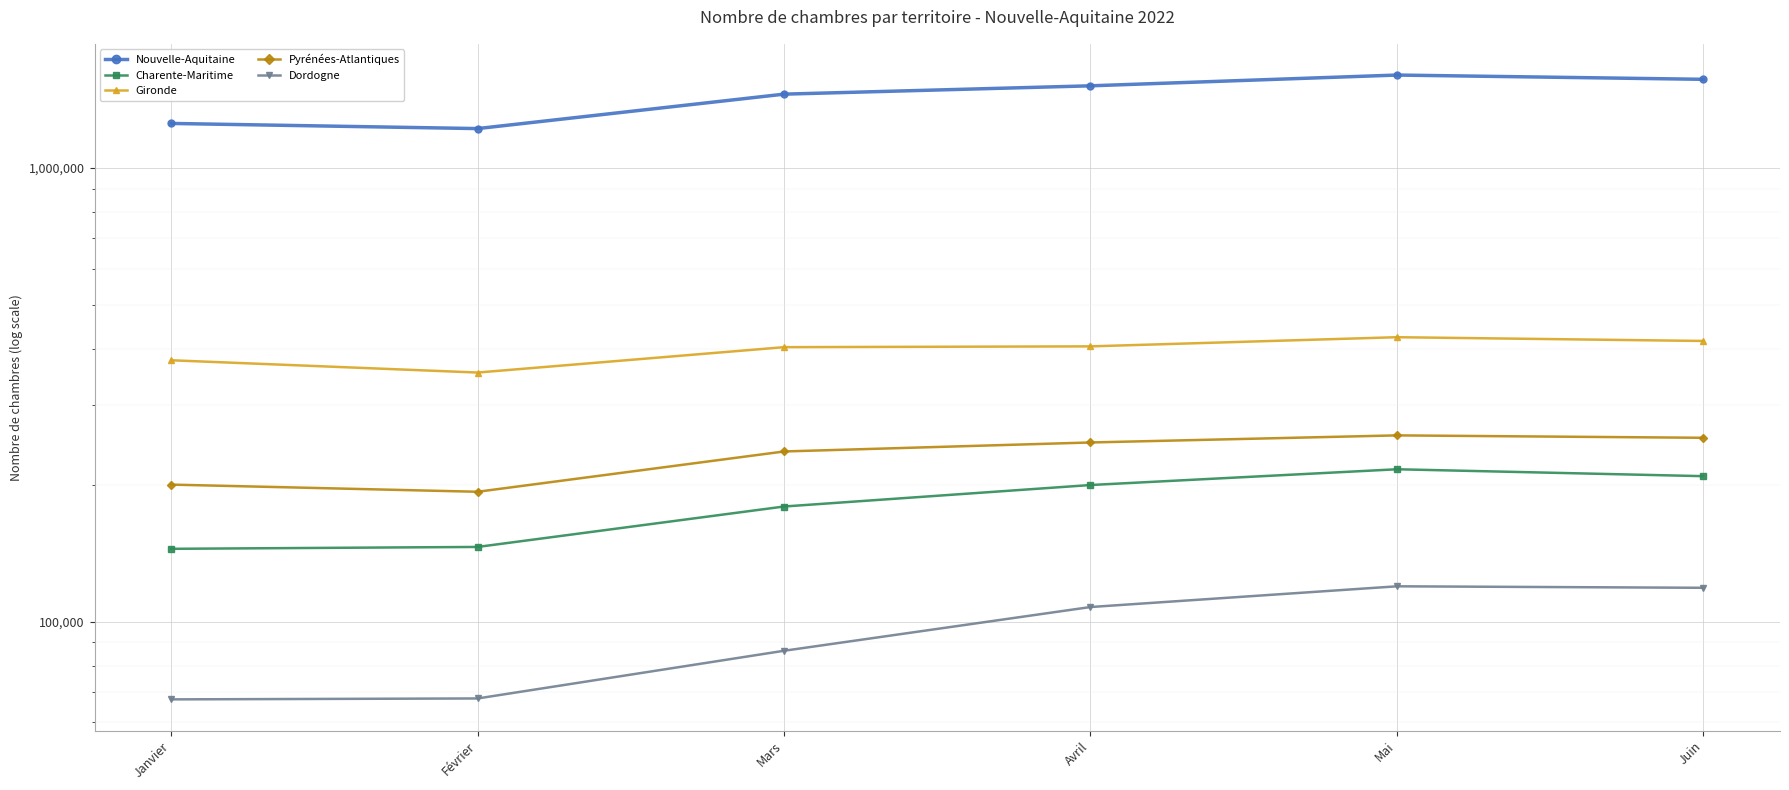

At how many categories does at least one series exceed 170307?

6